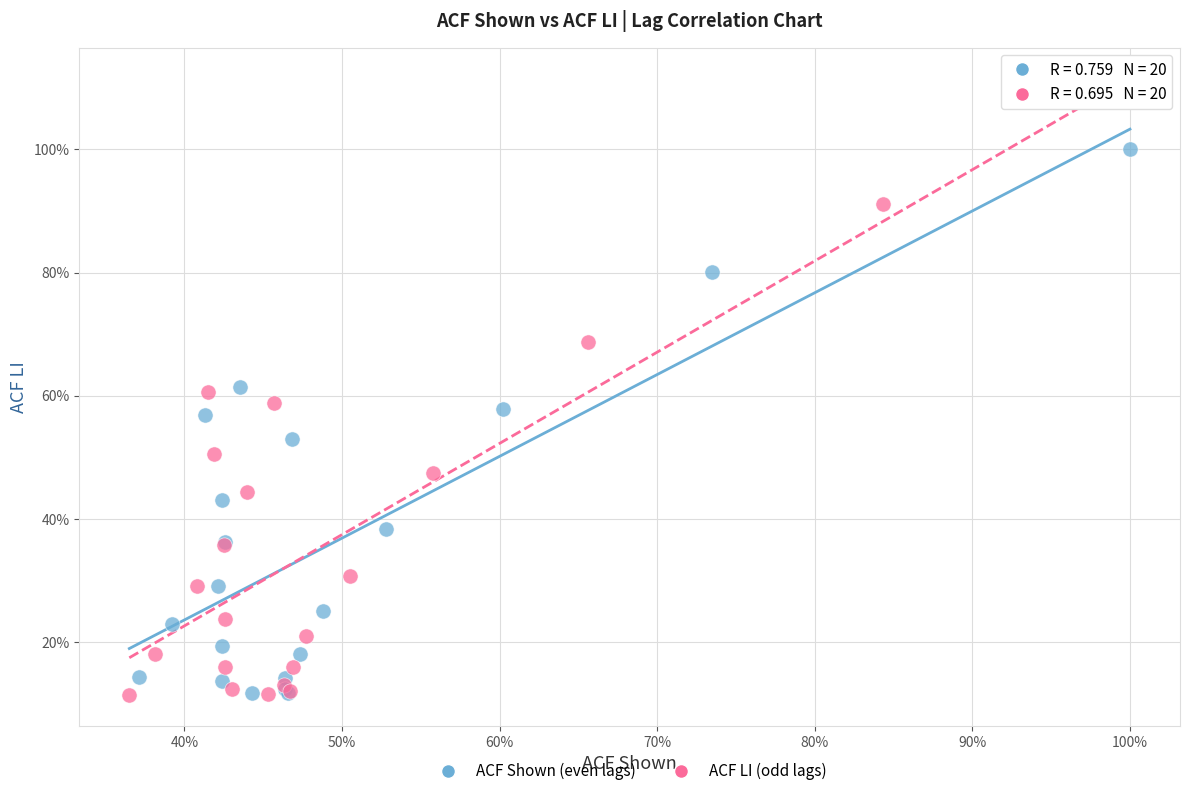

What are all the series names shown in the legend?

ACF Shown (even lags), ACF LI (odd lags)